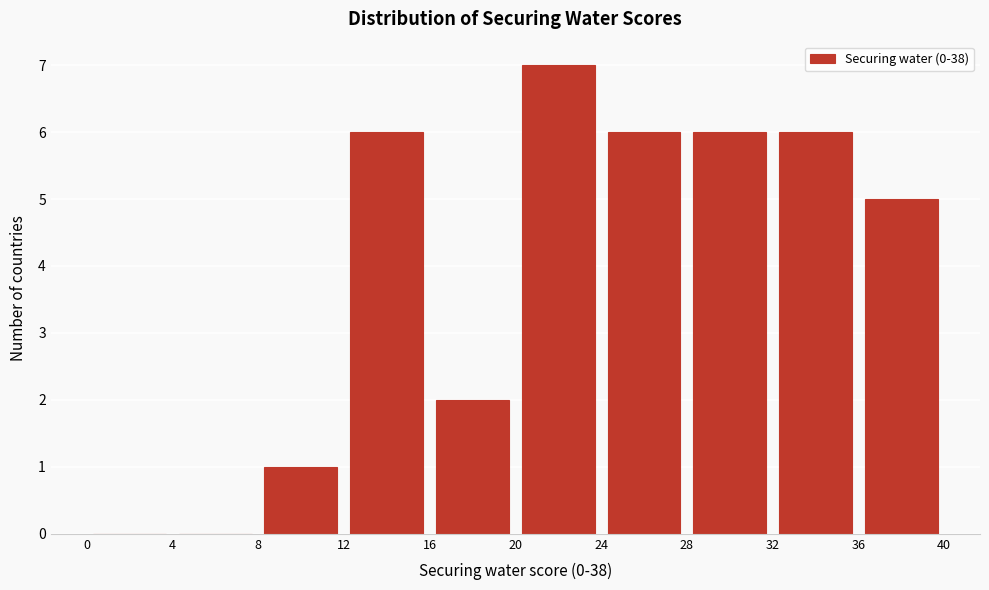

Over which range of the x-axis is the bar tallest?

20 to 24